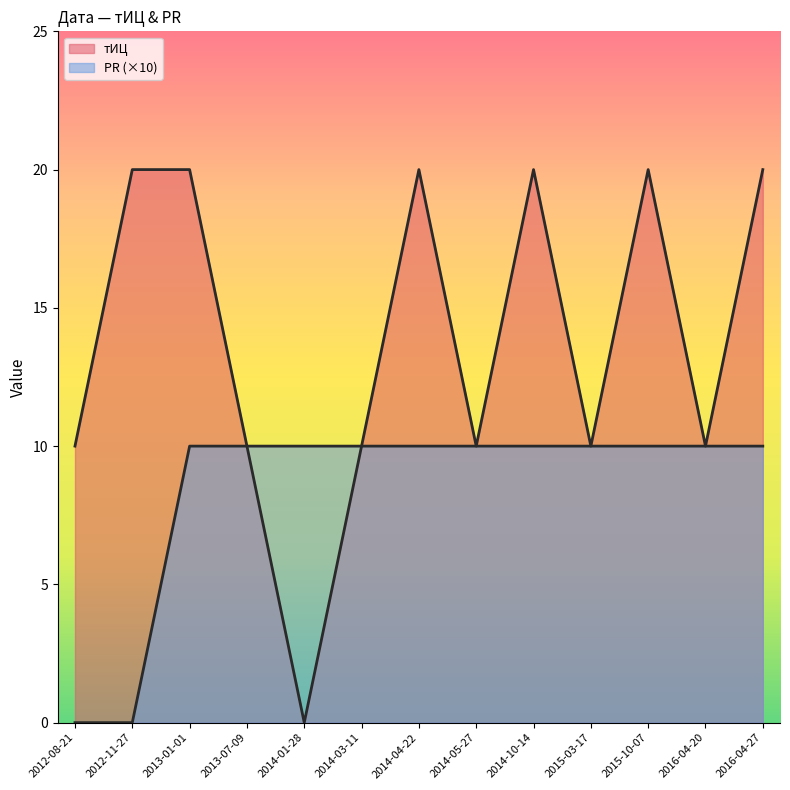

The тИЦ series shows 10 at 2015-03-17. True or false?

True